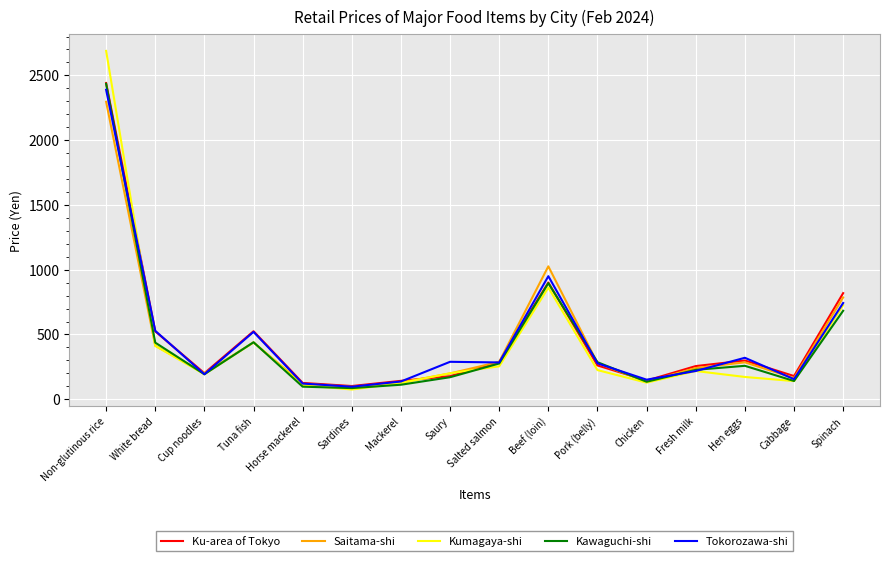

What position from the right is Spinach?

1